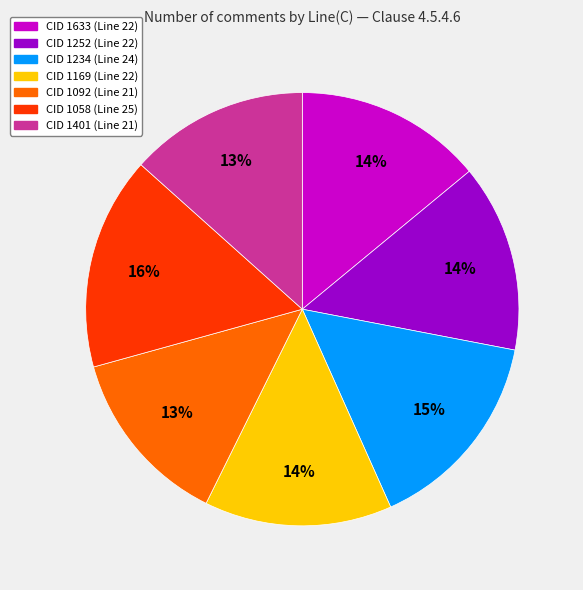

Is the sum of CID 1234 (Line 24) and CID 1092 (Line 21) greater than half?

No